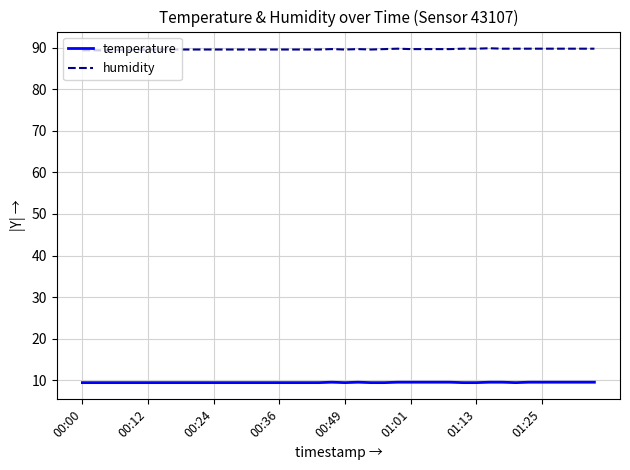

What is the greatest value displayed?

89.9